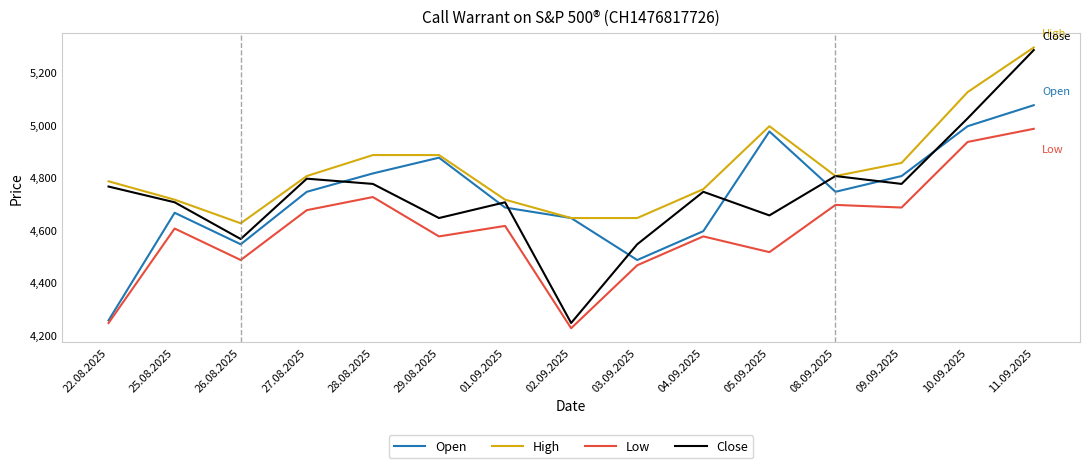

How many lines are shown in the chart?

4